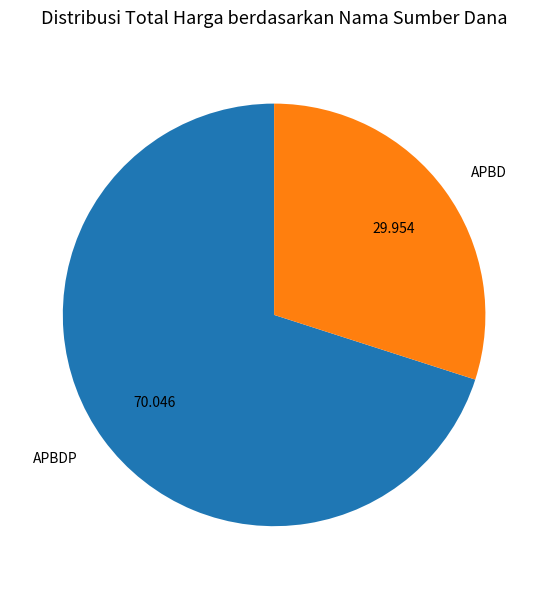

Rank the categories by value from highest to lowest.

APBDP, APBD